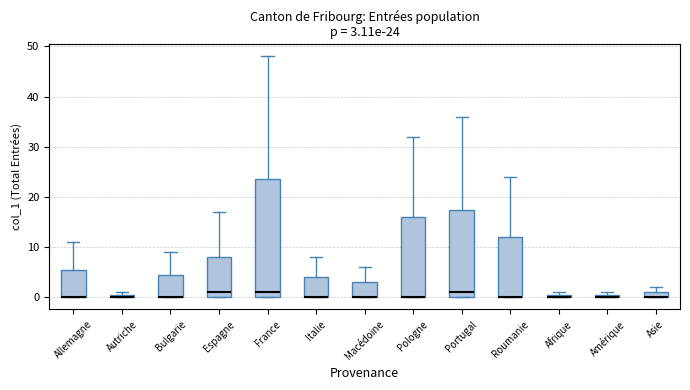

Comparing the boxes themselves (not the whiskers), which one is the tallest?

France